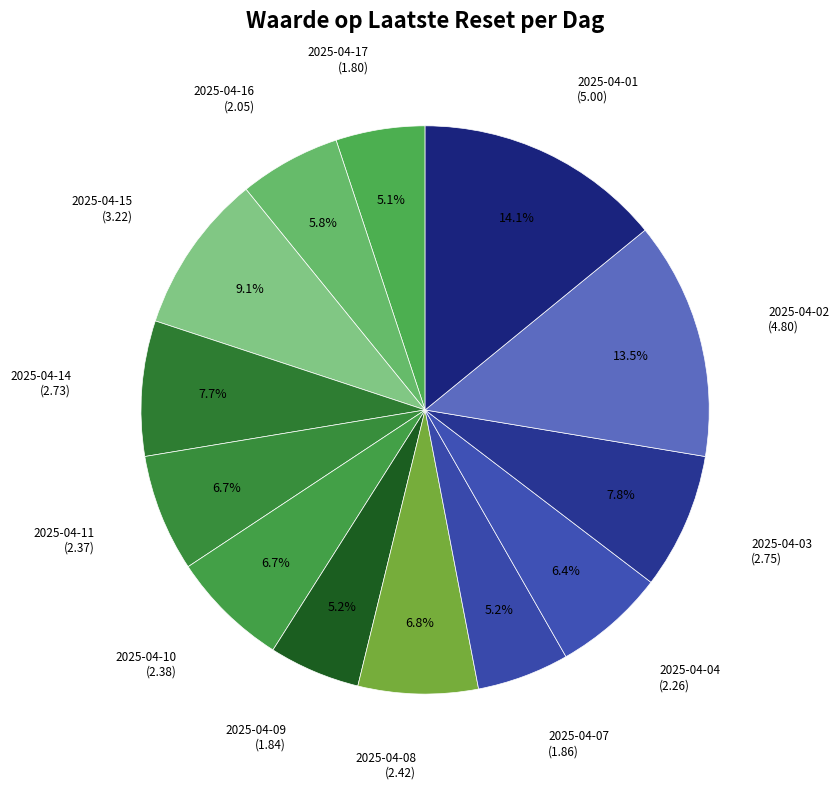

Count the number of slices in the pie.

13